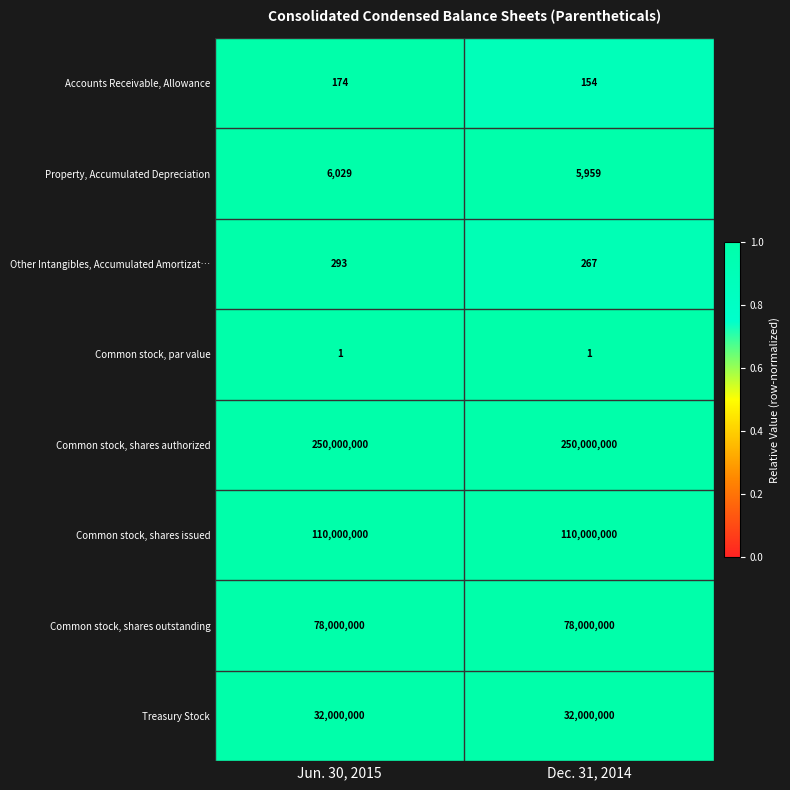

What is the lowest value of the Property, Accumulated Depreciation series?

5959